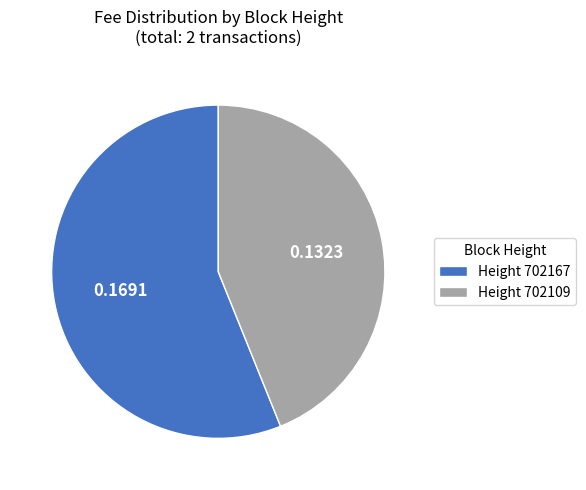

Combined, do Height 702109 and Height 702167 account for over 50%?

Yes